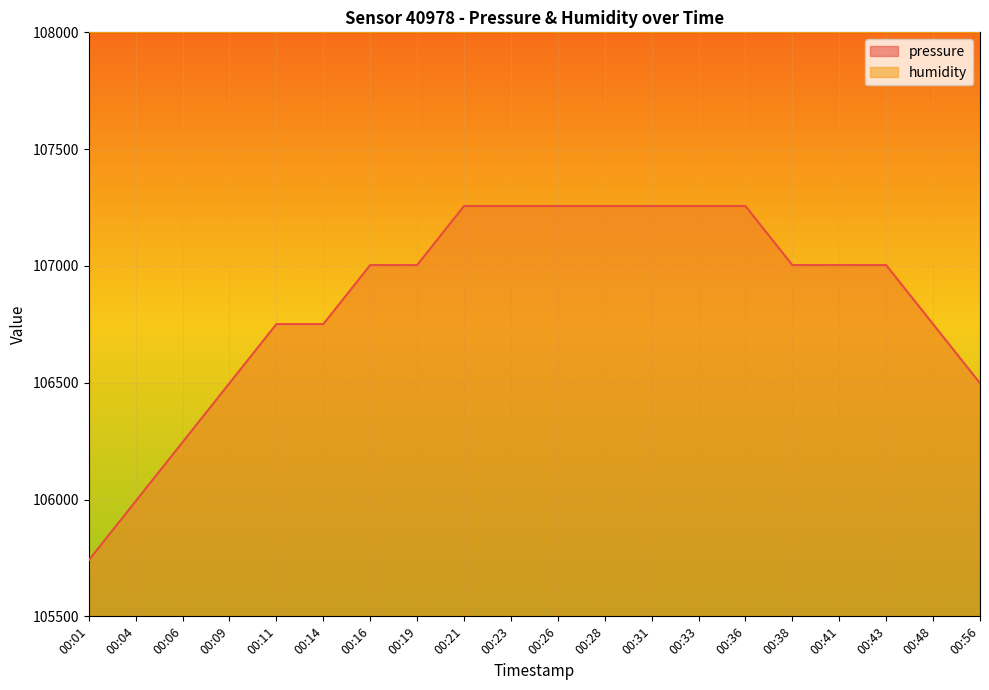

What is the sum of all values?

2137040.9